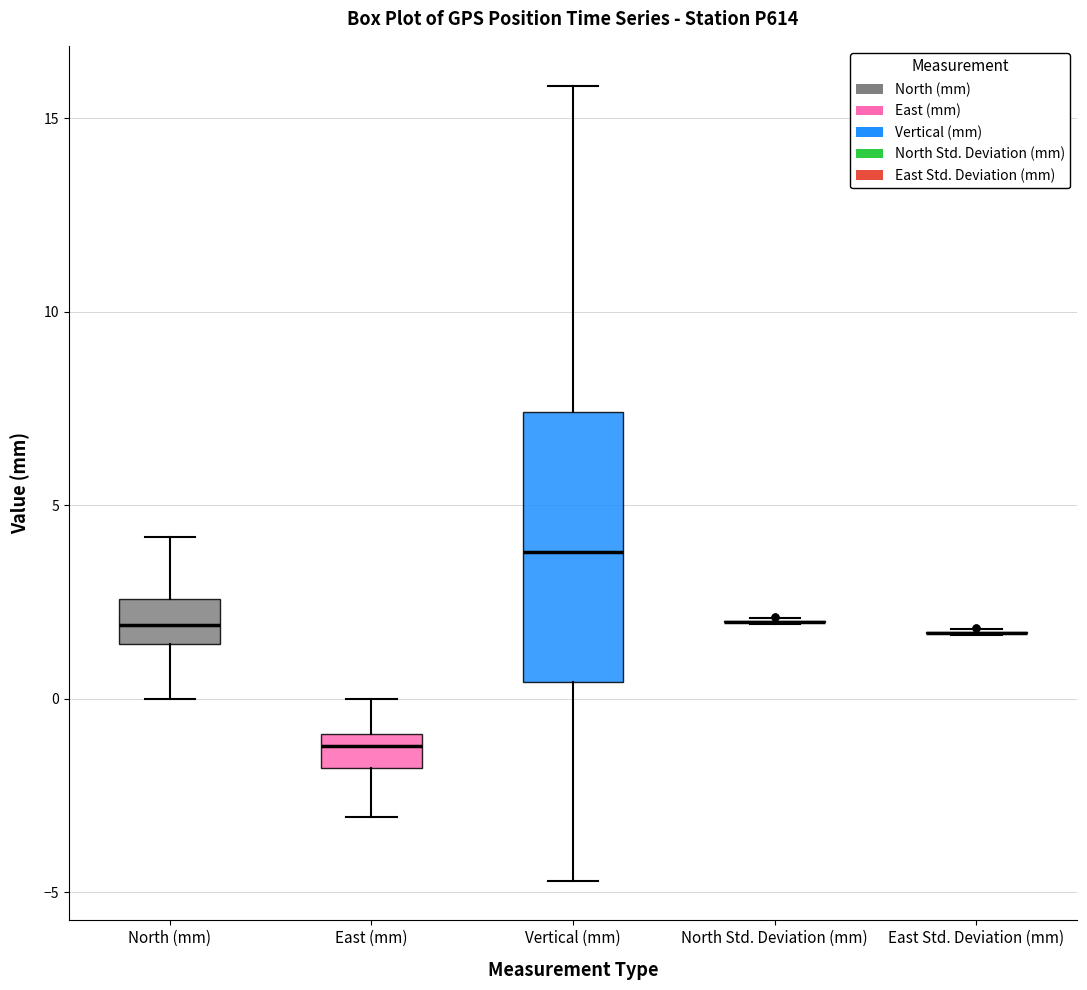

Reading left to right, transcribe this box plot: for each box, give where its median line is, the range the box spans, and where its two whiskers end, as read against the y-axis. The values are not printed on the chart, so give them approximately, as read against the axis.

North (mm): median 2.0, box 1.5 to 2.5, whiskers 0.0 to 4.0
East (mm): median -1.0 (inside the box), box -2.0 to -1.0, whiskers -3.0 to 0.0
Vertical (mm): median 4.0, box 0.5 to 7.5, whiskers -4.5 to 16.0
North Std. Deviation (mm): box collapsed to a line at 2.0, whiskers 2.0 to 2.0
East Std. Deviation (mm): box collapsed to a line at 1.5, whiskers 1.5 to 2.0